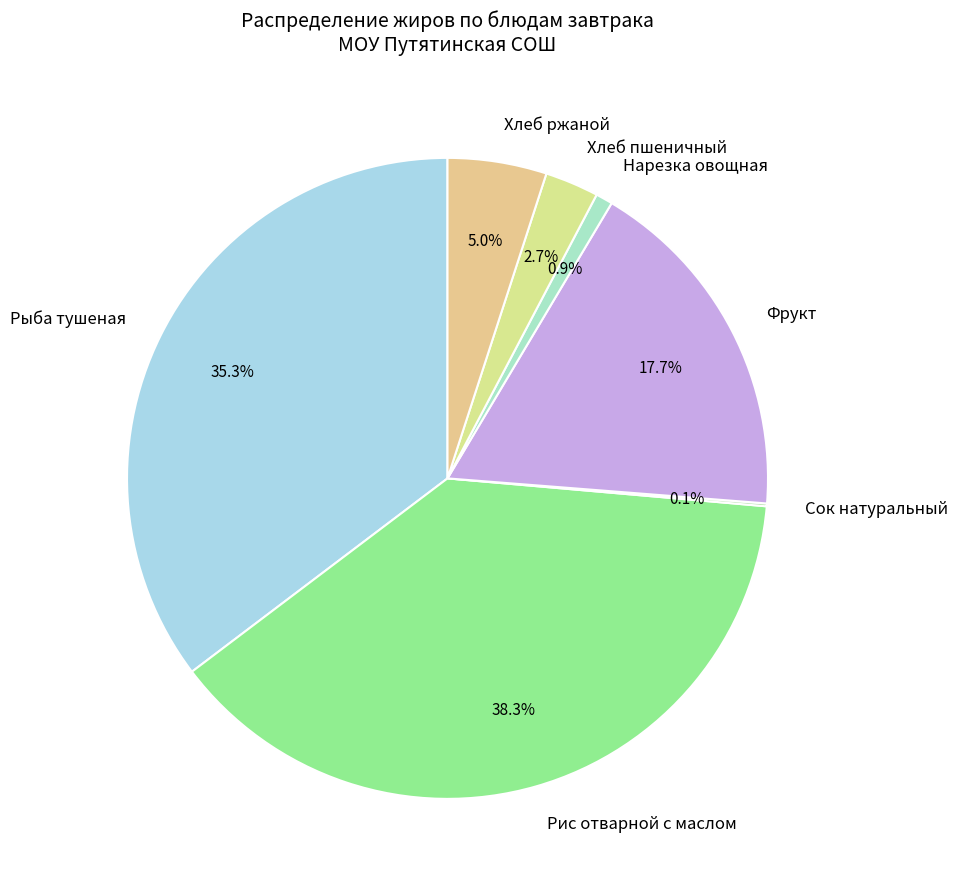

To the nearest percent, what percentage of the pie is Рис отварной с маслом?

38%